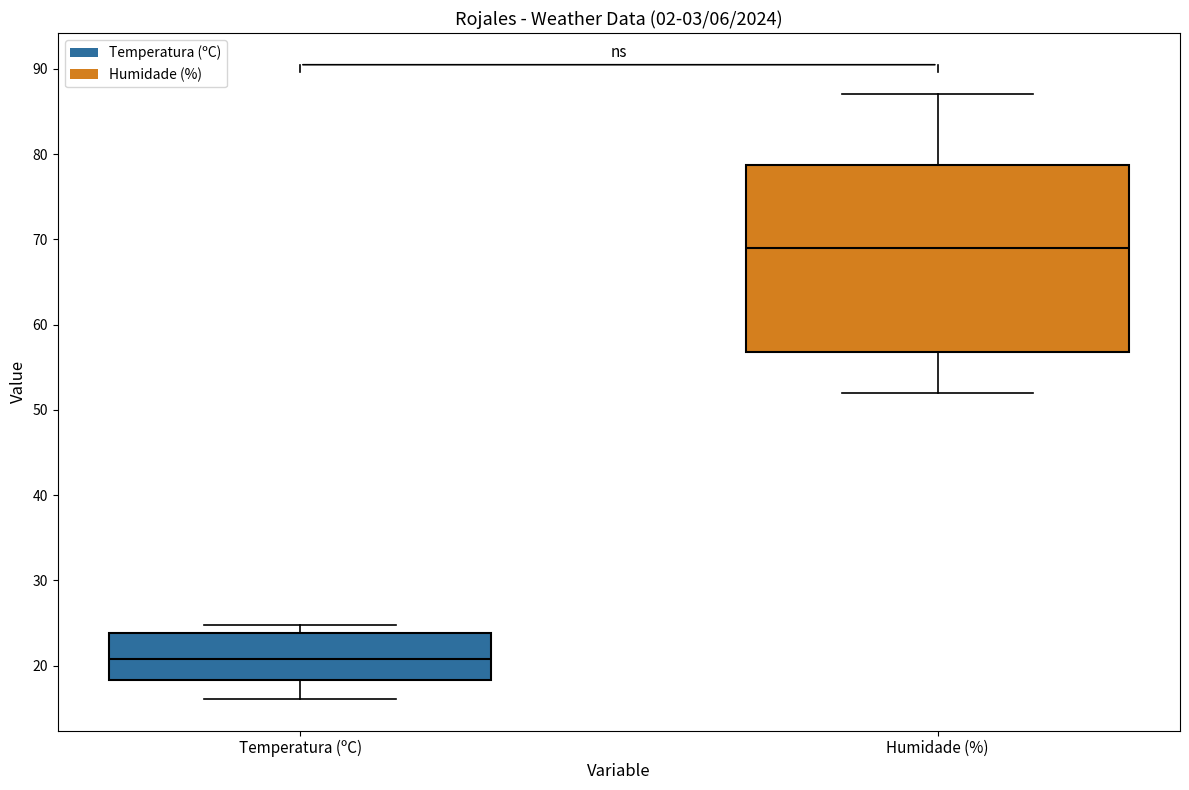

Reading left to right, read every box against the y-axis: the position of its median line, the range the box covers, and the ends of its whiskers. The values are not printed on the chart, so give them approximately, as read against the axis.

Temperatura (ºC): median 21, box 18 to 24, whiskers 16 to 25
Humidade (%): median 69, box 57 to 79, whiskers 52 to 87